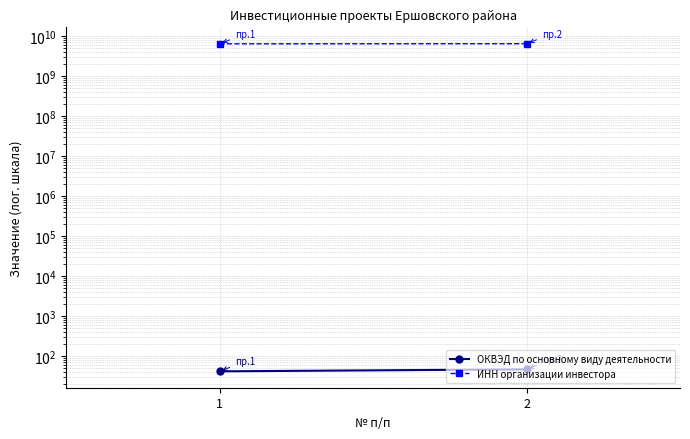

Reading left to right, extract all data points from this chart.

ОКВЭД по основному виду деятельности: 1=41.2	2=46.2
ИНН организации инвестора: 1=6410973170.0	2=6452130535.0